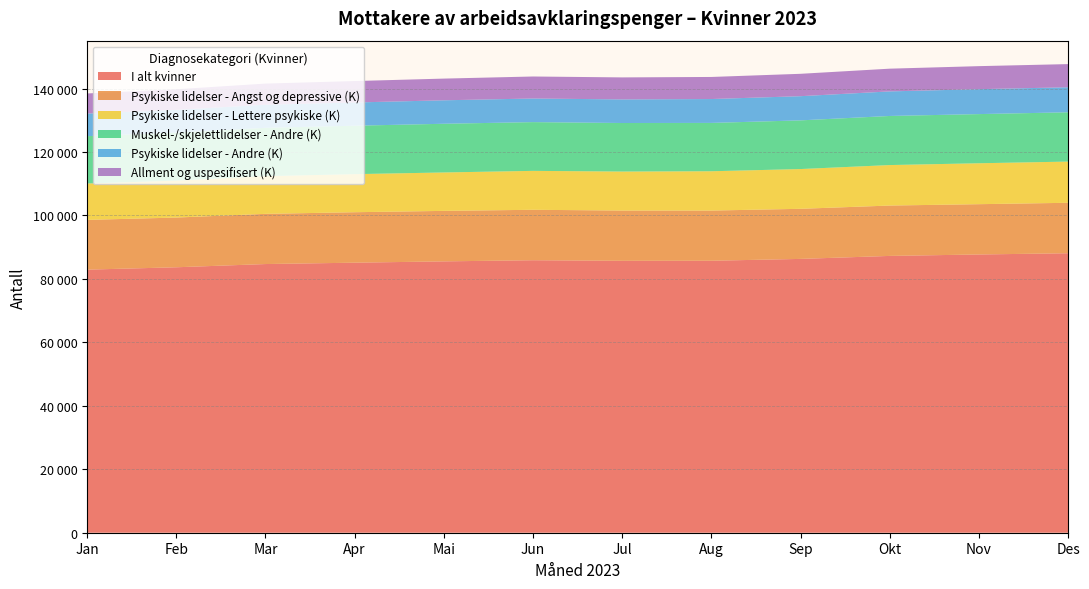

Reading left to right, what are all the values shown in this chart?

I alt kvinner: Jan=82922	Feb=83668	Mar=84684	Apr=85115	Mai=85530	Jun=85888	Jul=85707	Aug=85727	Sep=86307	Okt=87250	Nov=87702	Des=88090
Psykiske lidelser - Angst og depressive (K): Jan=15682	Feb=15670	Mar=15822	Apr=15905	Mai=15913	Jun=15900	Jul=15840	Aug=15816	Sep=15788	Okt=15875	Nov=15852	Des=15903
Psykiske lidelser - Lettere psykiske (K): Jan=11468	Feb=11643	Mar=11888	Apr=11999	Mai=12110	Jun=12268	Jul=12295	Aug=12392	Sep=12534	Okt=12762	Nov=12900	Des=12987
Muskel-/skjelettlidelser - Andre (K): Jan=14922	Feb=15116	Mar=15227	Apr=15267	Mai=15349	Jun=15366	Jul=15298	Aug=15237	Sep=15343	Okt=15473	Nov=15497	Des=15536
Psykiske lidelser - Andre (K): Jan=7123	Feb=7182	Mar=7292	Apr=7322	Mai=7398	Jun=7442	Jul=7438	Aug=7527	Sep=7625	Okt=7745	Nov=7856	Des=7889
Allment og uspesifisert (K): Jan=6335	Feb=6496	Mar=6653	Apr=6757	Mai=6838	Jun=6937	Jul=6938	Aug=6957	Sep=7053	Okt=7162	Nov=7258	Des=7304